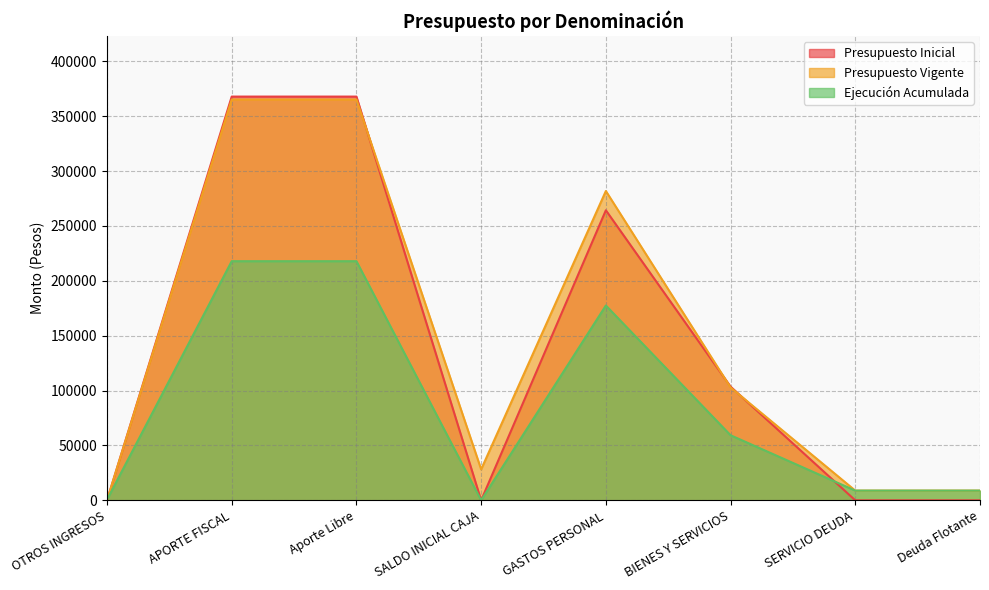

Rank the categories by Presupuesto Inicial value from lowest to highest.

OTROS INGRESOS, SALDO INICIAL CAJA, SERVICIO DEUDA, Deuda Flotante, BIENES Y SERVICIOS, GASTOS PERSONAL, APORTE FISCAL, Aporte Libre